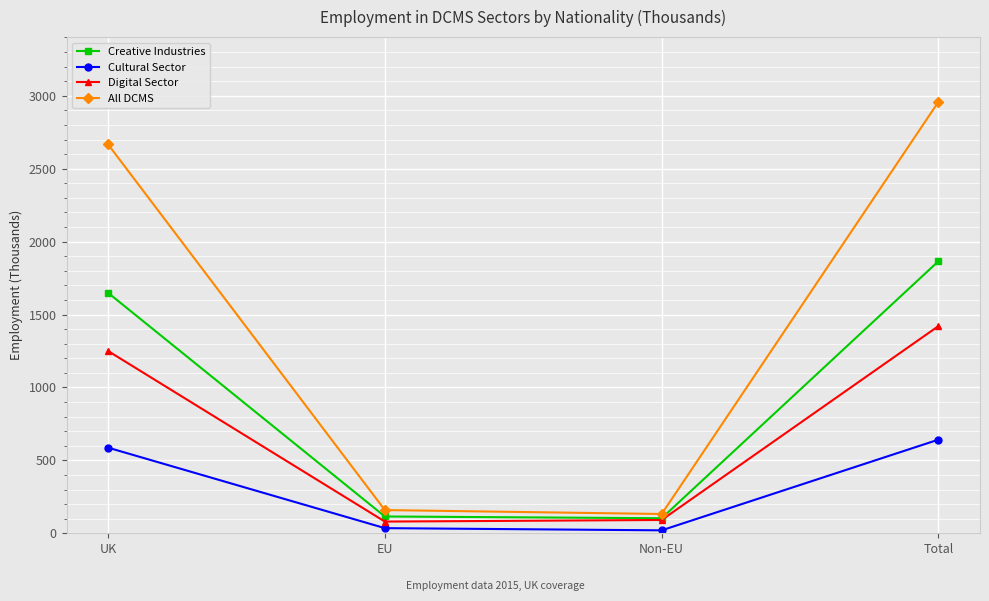

In All DCMS, how many points are lower than both neighbors (excluding endpoints)?

1